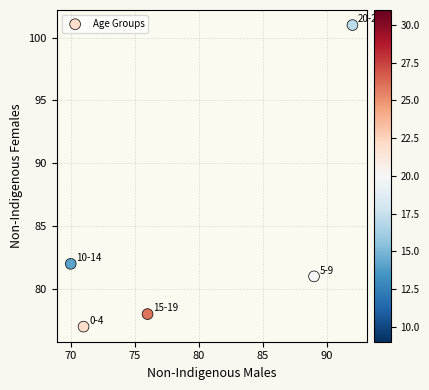

What Y value in the scatter plot is closest to 89?

82